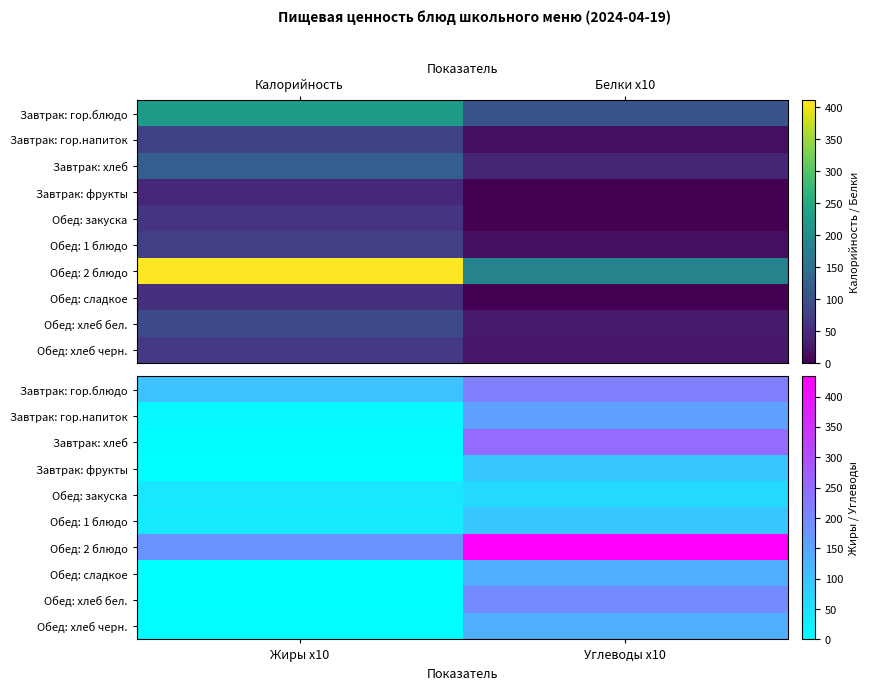

Which series has the largest total across all categories?

Обед: 2 блюдо